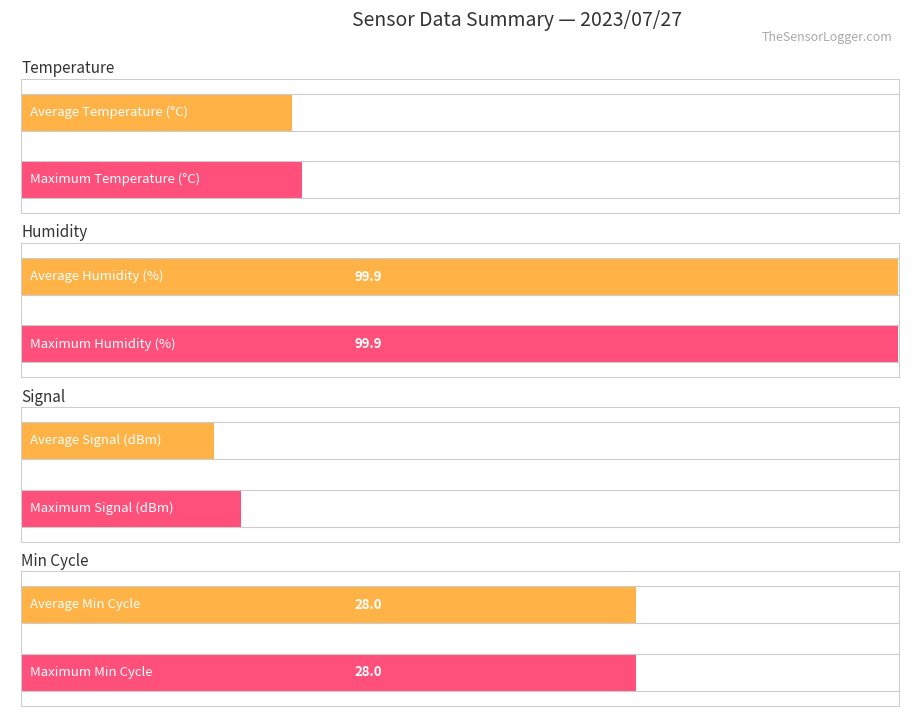

Which series has the largest range (max minus min)?

Signal